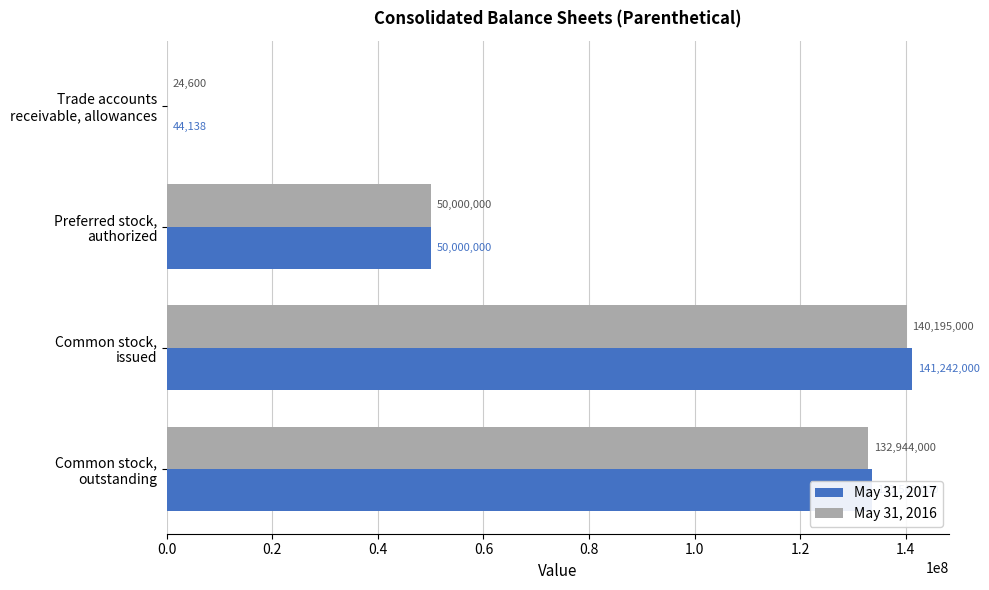

How many data points does each series have?

4